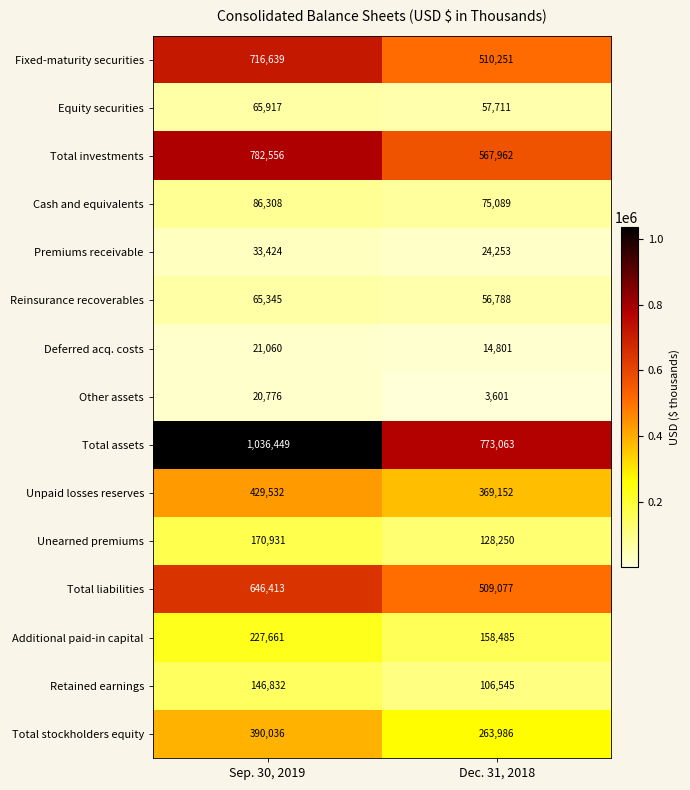

Reading left to right, transcribe all the data shown in this chart.

Fixed-maturity securities: 716639	510251
Equity securities: 65917	57711
Total investments: 782556	567962
Cash and equivalents: 86308	75089
Premiums receivable: 33424	24253
Reinsurance recoverables: 65345	56788
Deferred acq. costs: 21060	14801
Other assets: 20776	3601
Total assets: 1036449	773063
Unpaid losses reserves: 429532	369152
Unearned premiums: 170931	128250
Total liabilities: 646413	509077
Additional paid-in capital: 227661	158485
Retained earnings: 146832	106545
Total stockholders equity: 390036	263986